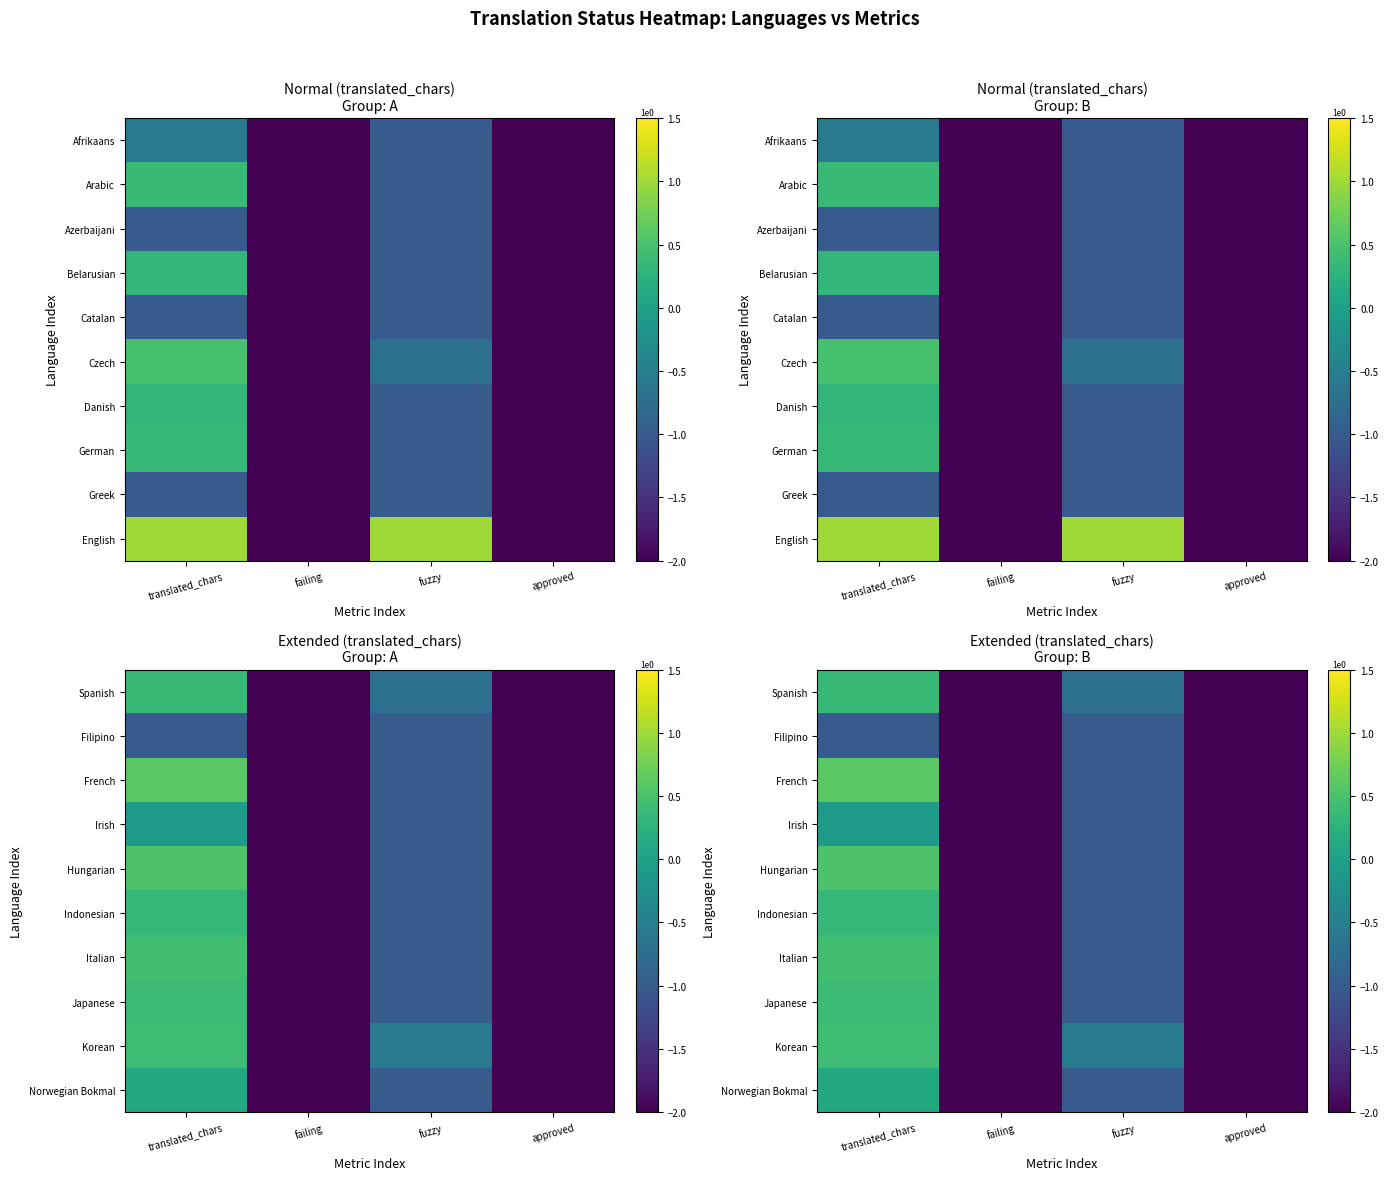

What is the spread (max minus min) of values at translated_chars?

1.6